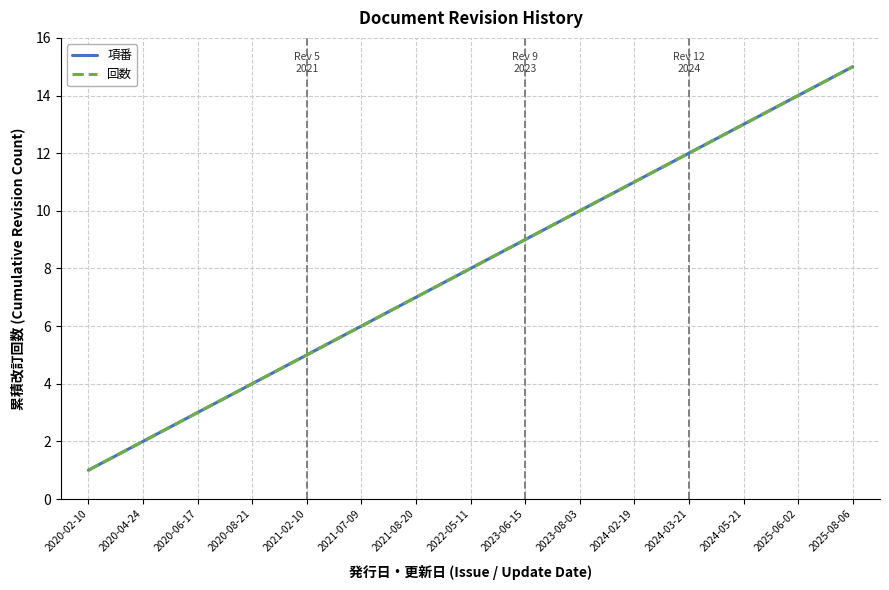

Reading right to left, what are all the values shown in this chart?

項番: 15	14	13	12	11	10	9	8	7	6	5	4	3	2	1
回数: 15	14	13	12	11	10	9	8	7	6	5	4	3	2	1